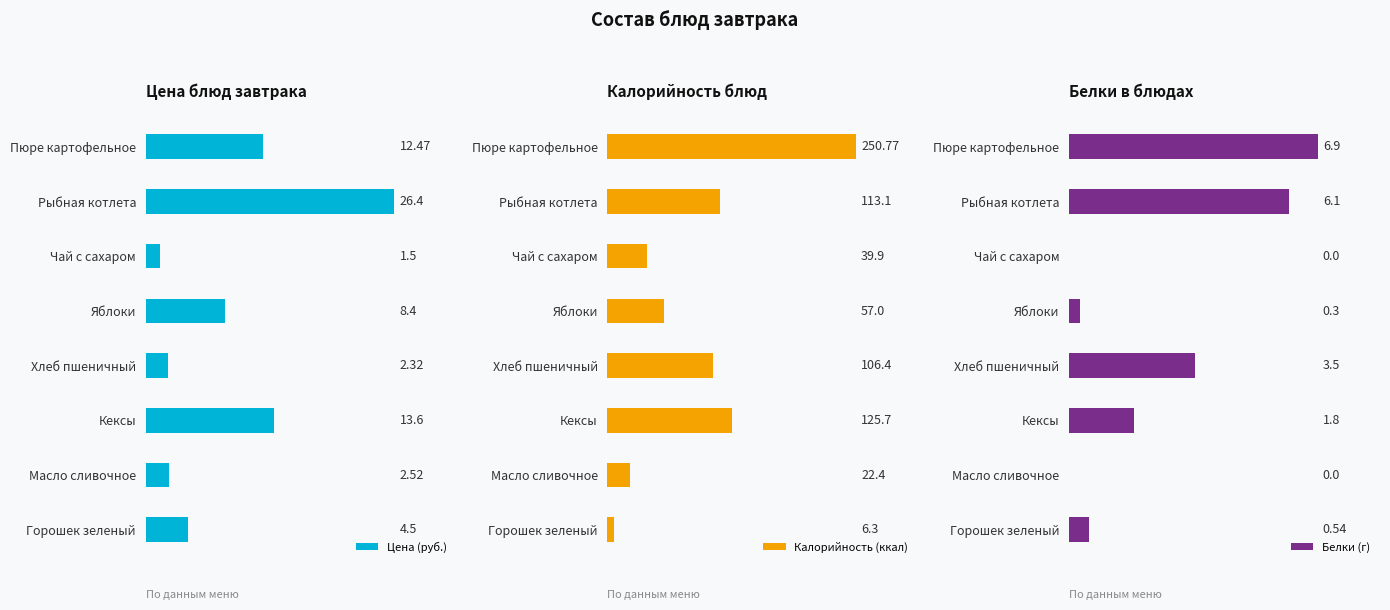

List the labels in order of Калорийность (ккал) value, smallest first.

Горошек зеленый, Масло сливочное, Чай с сахаром, Яблоки, Хлеб пшеничный, Рыбная котлета, Кексы, Пюре картофельное